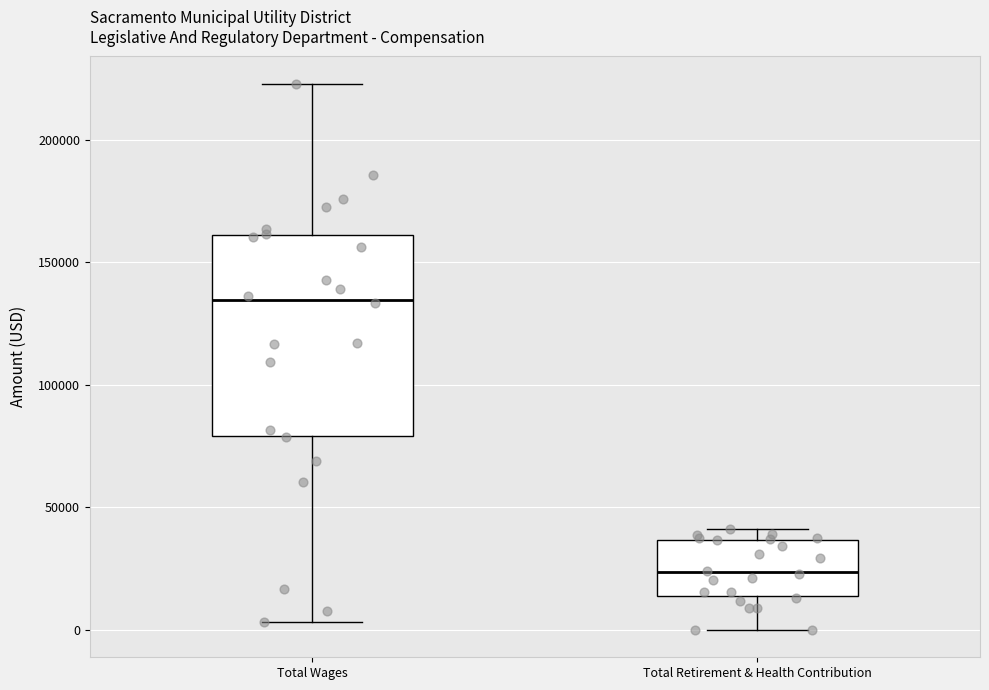

Reading left to right, transcribe this box plot: for each box, give where its median line is, the range the box spans, and where its two whiskers end, as read against the y-axis. The values are not printed on the chart, so give them approximately, as read against the axis.

Total Wages: median 135000, box 80000 to 160000, whiskers 5000 to 225000
Total Retirement & Health Contribution: median 25000, box 15000 to 35000, whiskers 0 to 40000